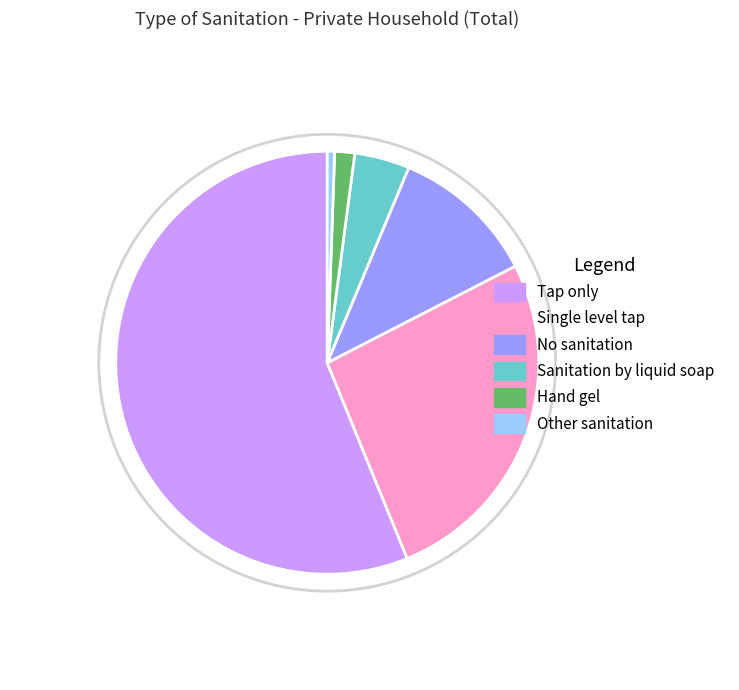

Does Tap only account for over 50% of the chart?

Yes